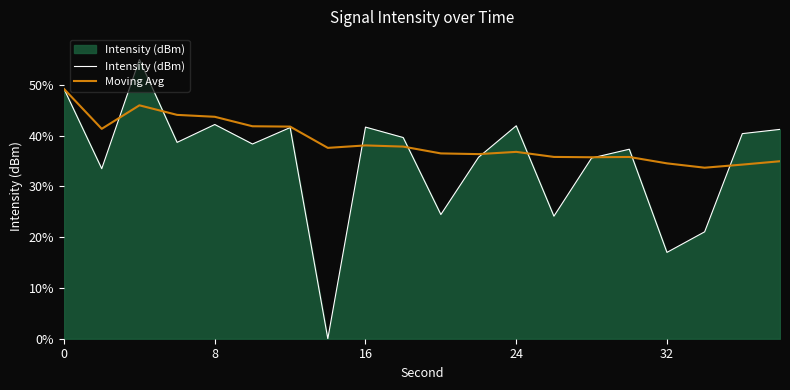

Rank the series by their maximum value, from lowest to highest.

Moving Avg, Intensity (dBm)